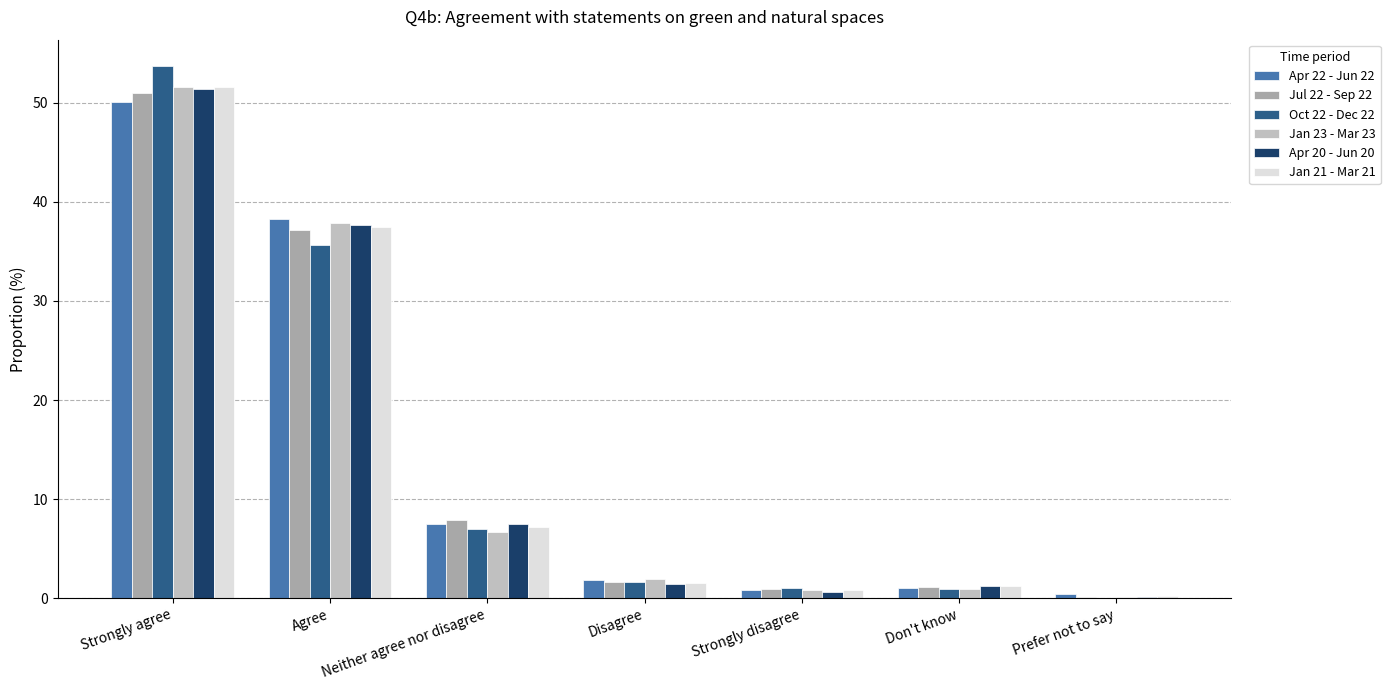

Which category has the highest value in the Jan 23 - Mar 23 series?

Strongly agree